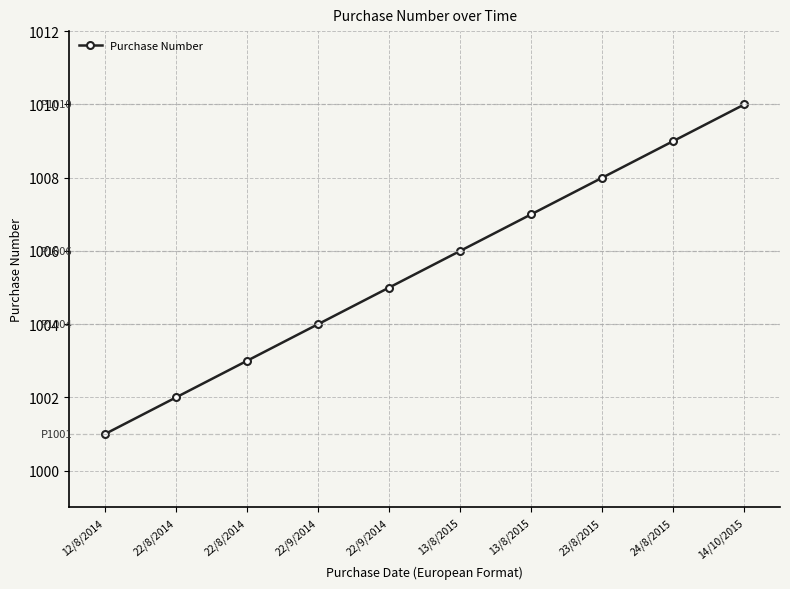

Where is the data nearest to the value 1005?

22/9/2014